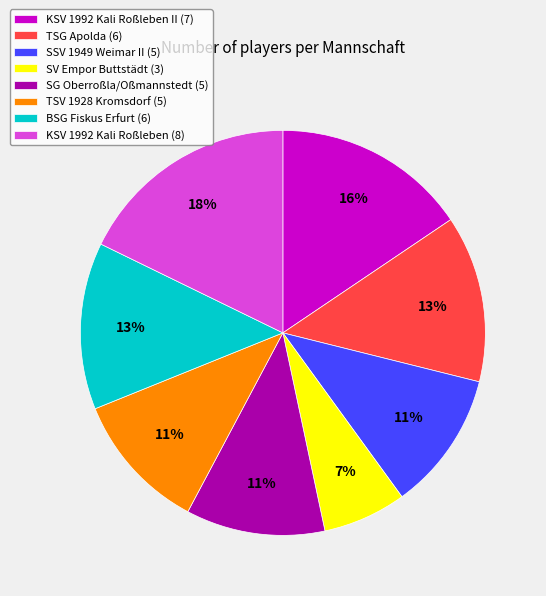

Count the number of slices in the pie.

8